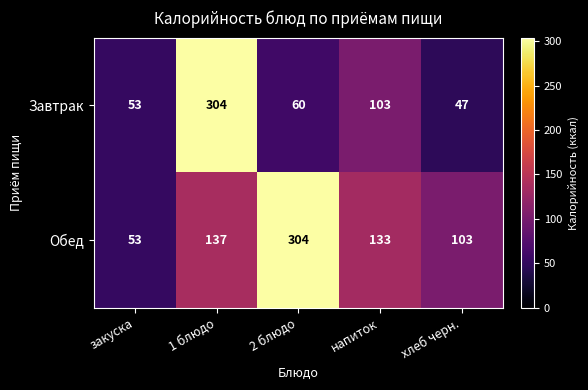

Reading left to right, list all the values displayed in this chart.

Завтрак: закуска=53	1 блюдо=304	2 блюдо=60	напиток=103	хлеб черн.=47
Обед: закуска=53	1 блюдо=137	2 блюдо=304	напиток=133	хлеб черн.=103